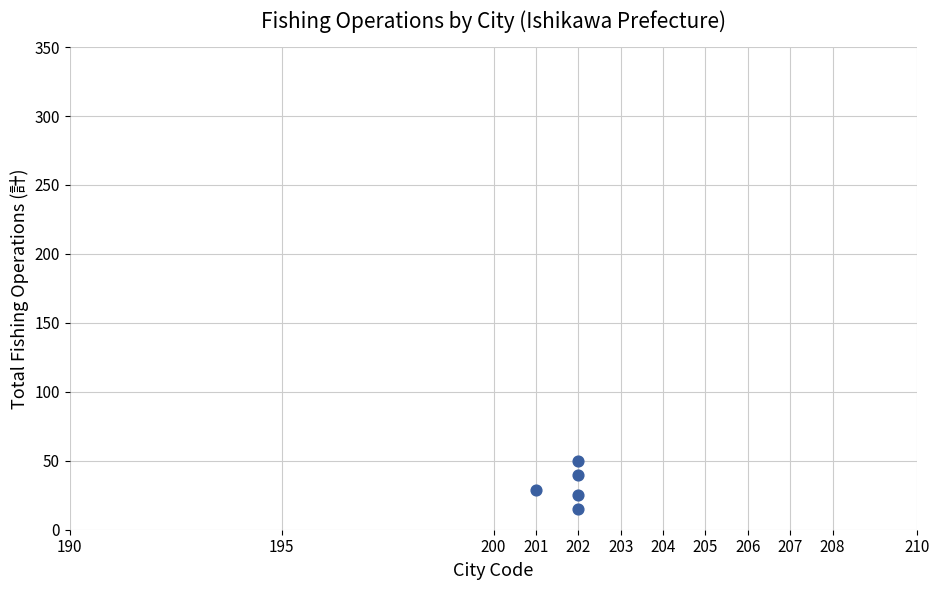

What is the average Y value?

32